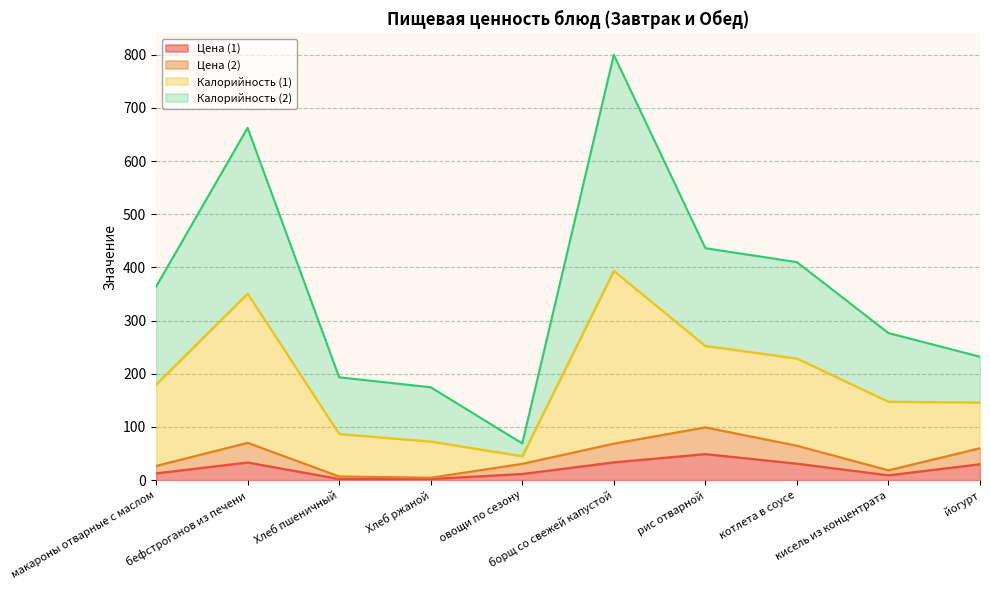

At which label does Цена (2) first exceed 60?

бефстроганов из печени